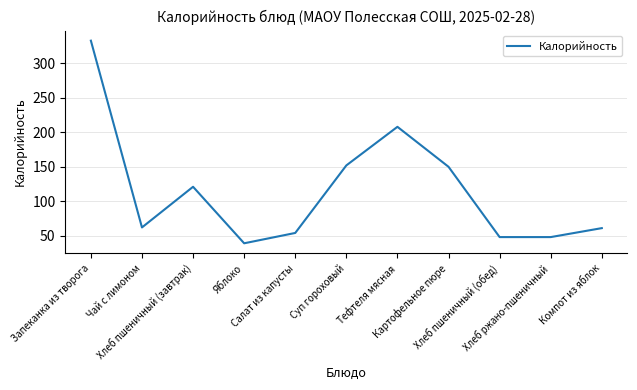

What is the maximum value shown in the chart?

333